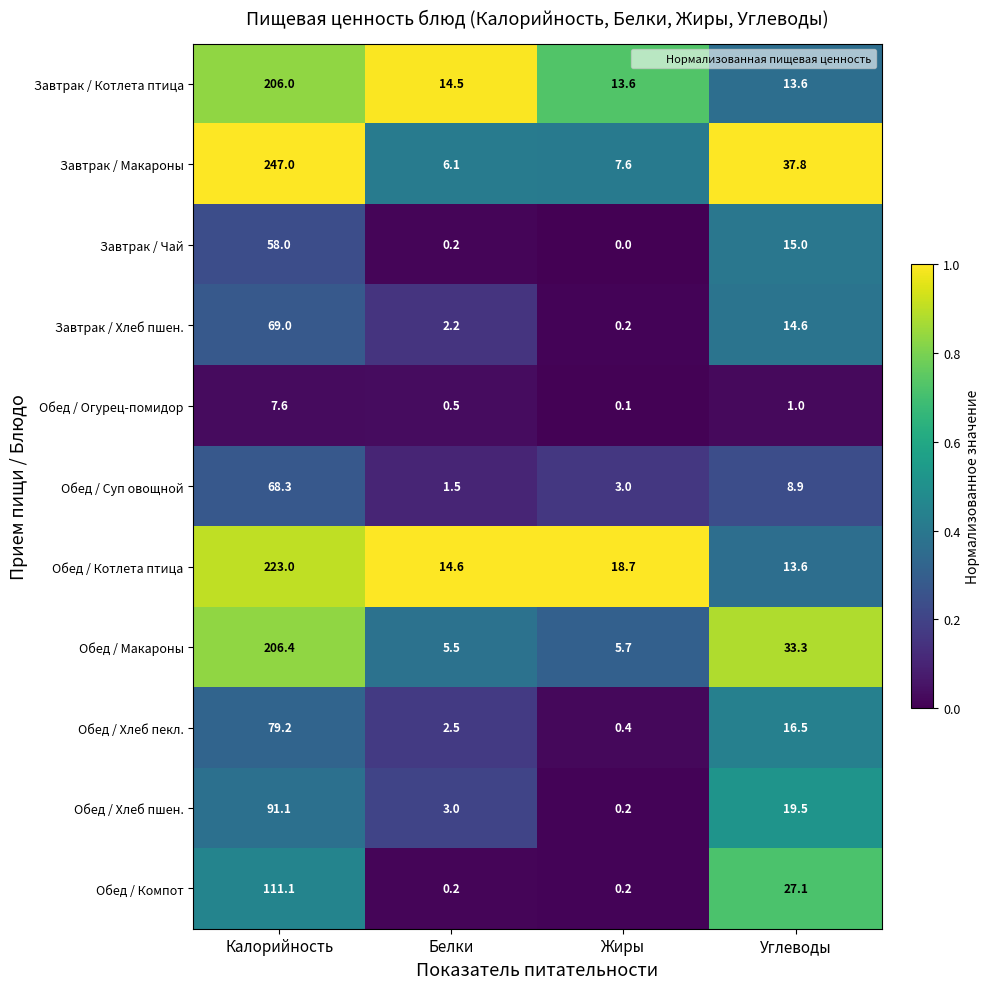

At which category is the sum across all series the highest?

Калорийность